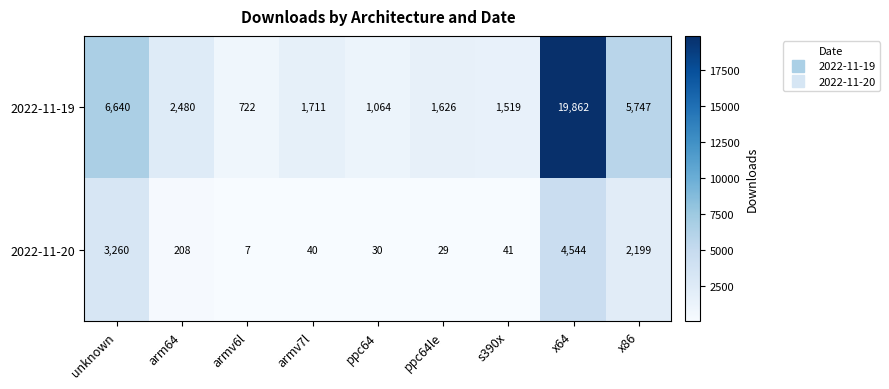

Reading left to right, list all the values displayed in this chart.

2022-11-19: 6640	2480	722	1711	1064	1626	1519	19862	5747
2022-11-20: 3260	208	7	40	30	29	41	4544	2199